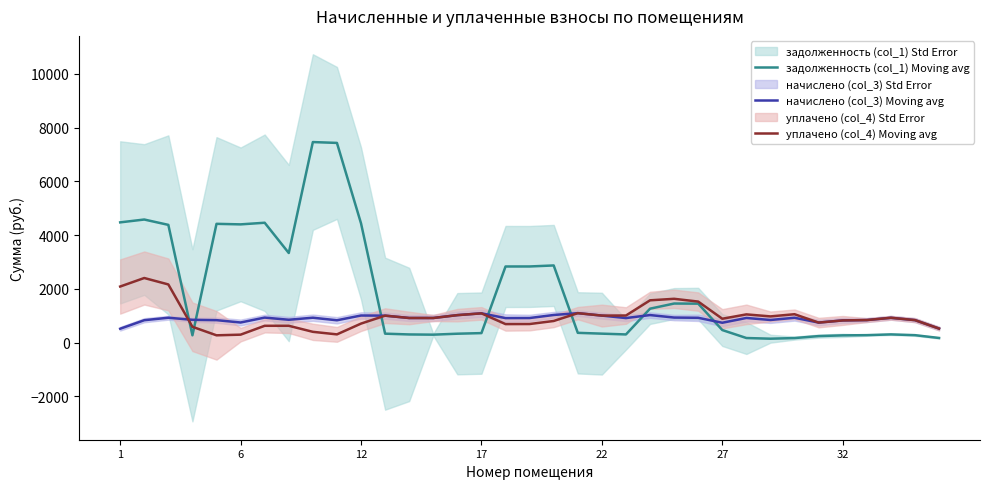

How many times do начислено (col_3) Moving avg and задолженность (col_1) Moving avg cross each other?

7